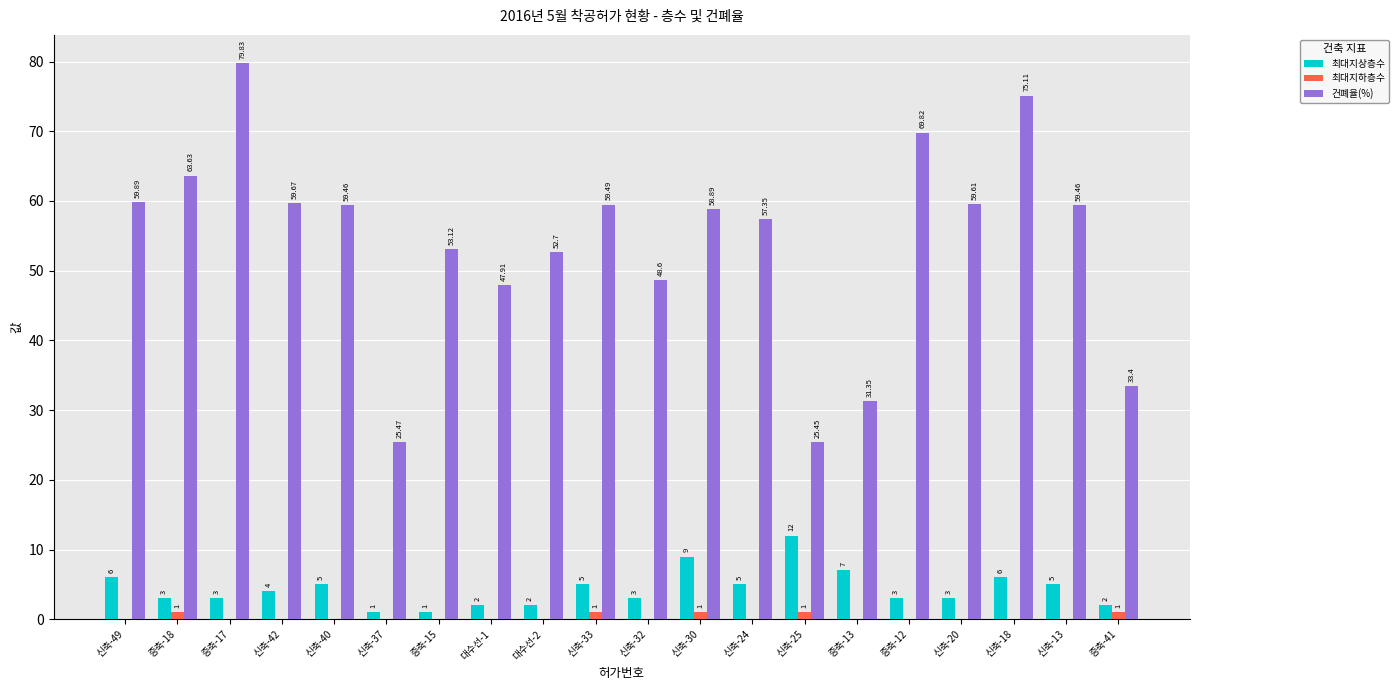

What is the sum of all 최대지상층수 values?

87.0